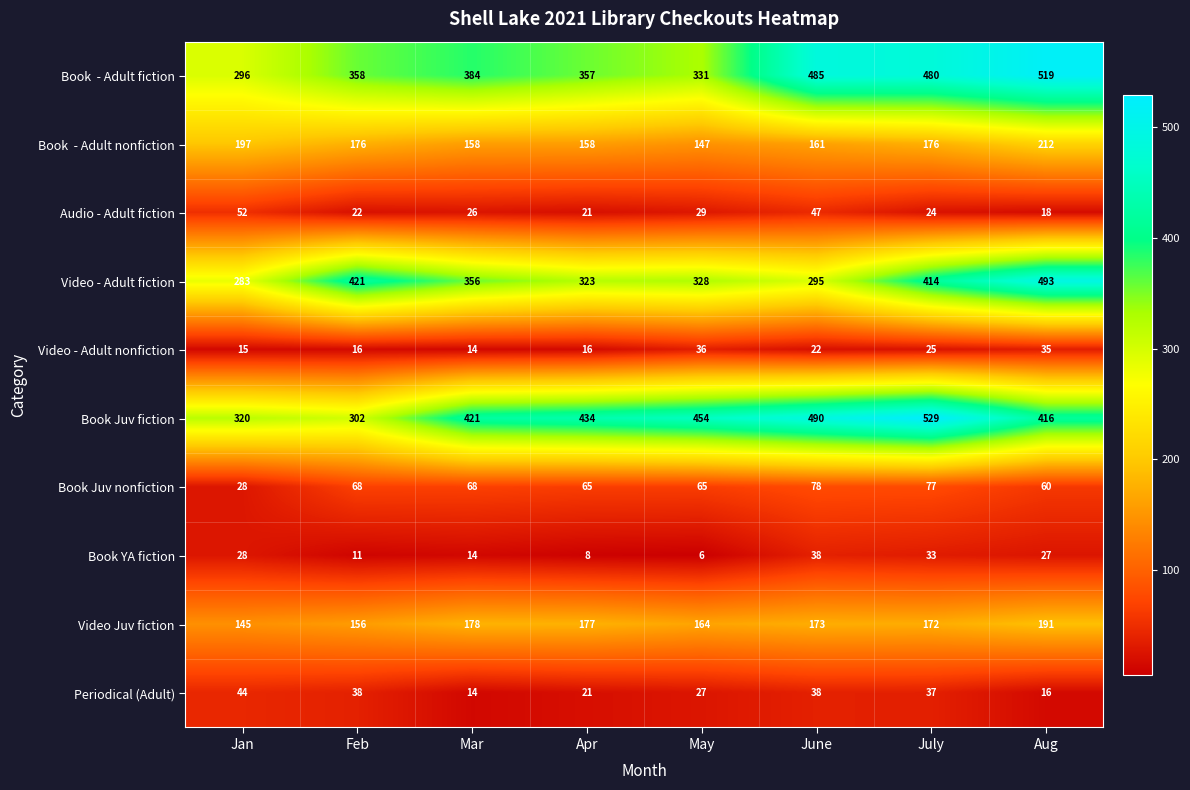

What is the smallest value displayed?

6